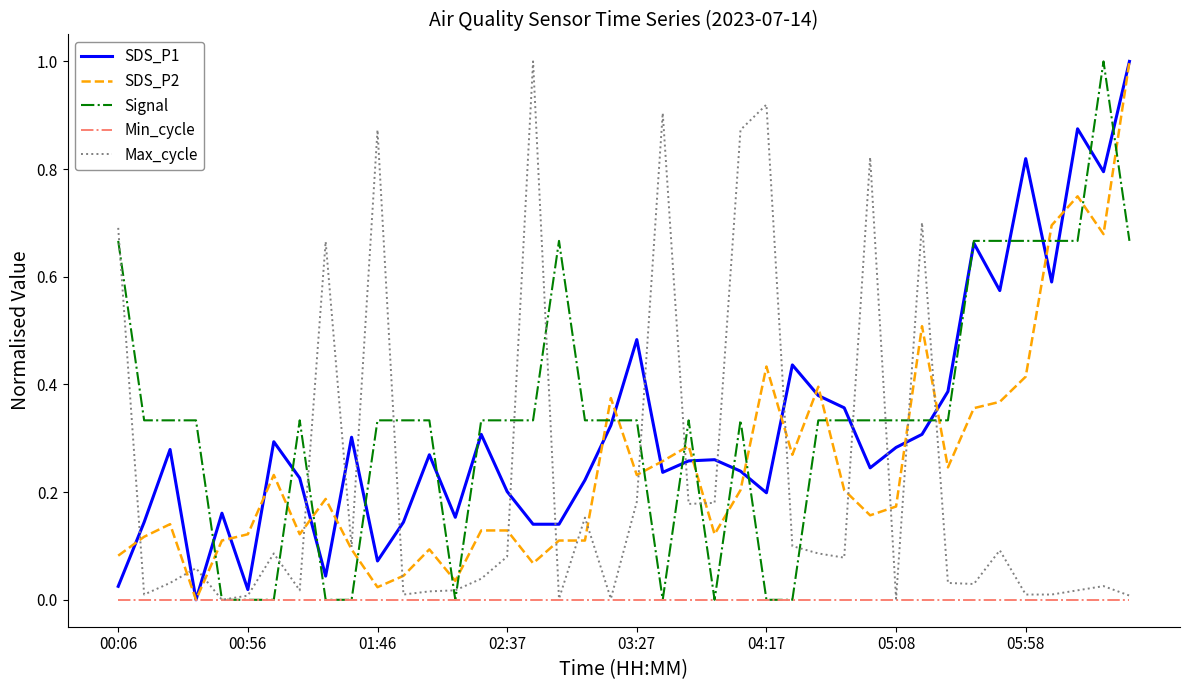

What is the maximum value for SDS_P2?

1.0